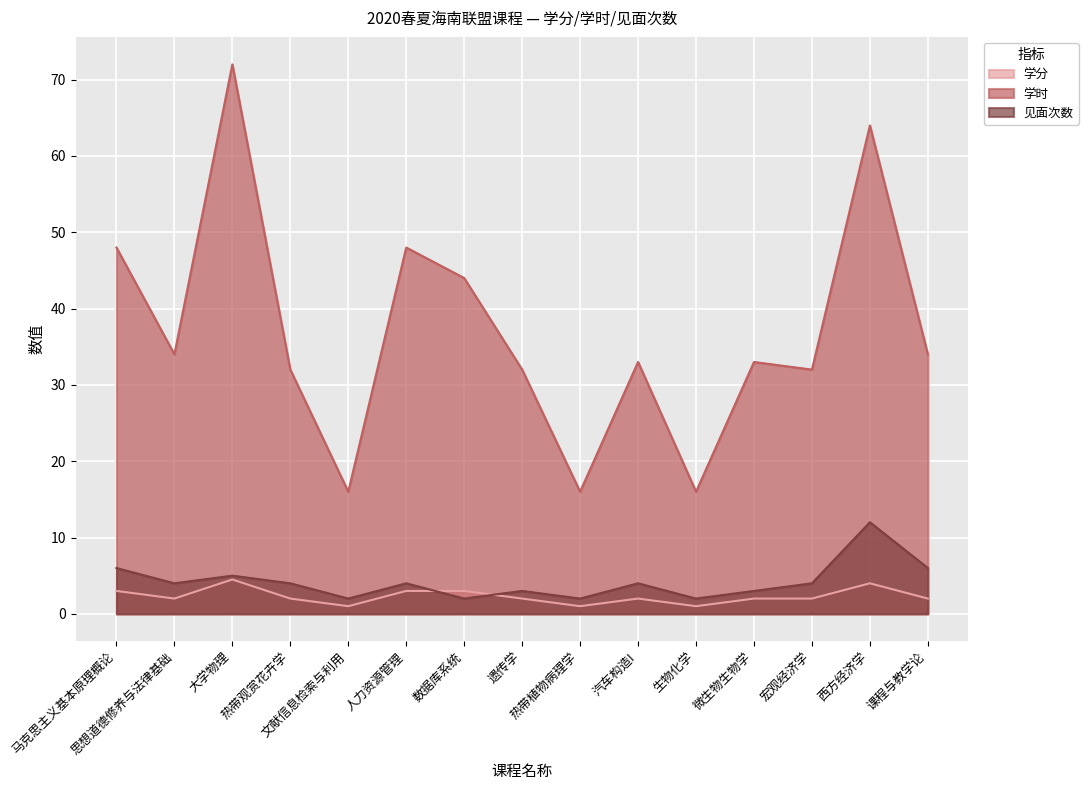

What is the difference between the highest and lowest values at 马克思主义基本原理概论?

45.0